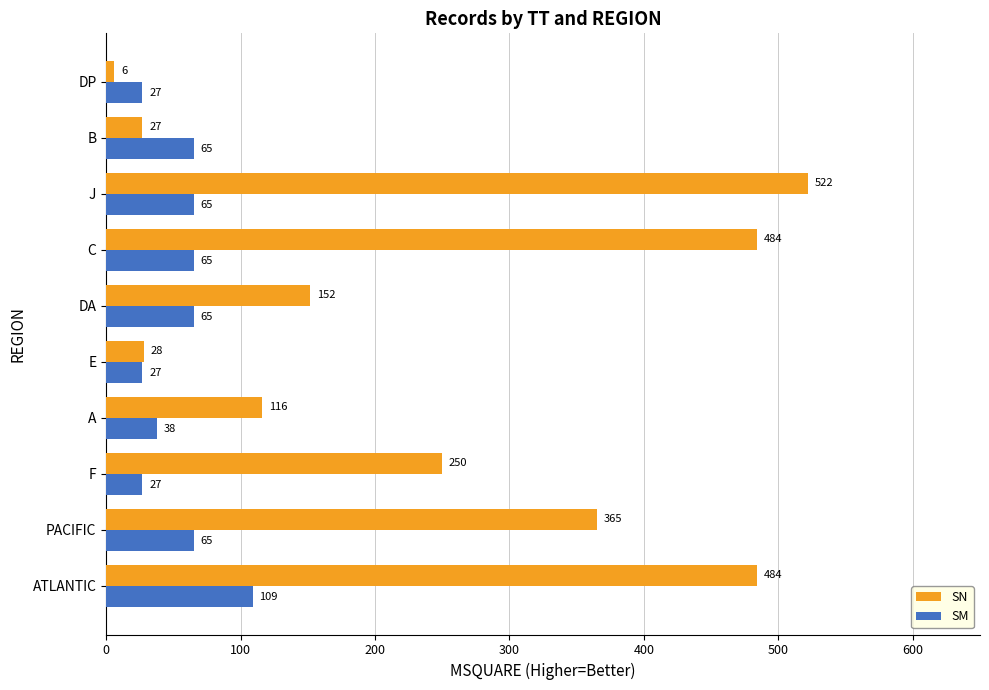

Is it true that SN equals 250 at F?

True